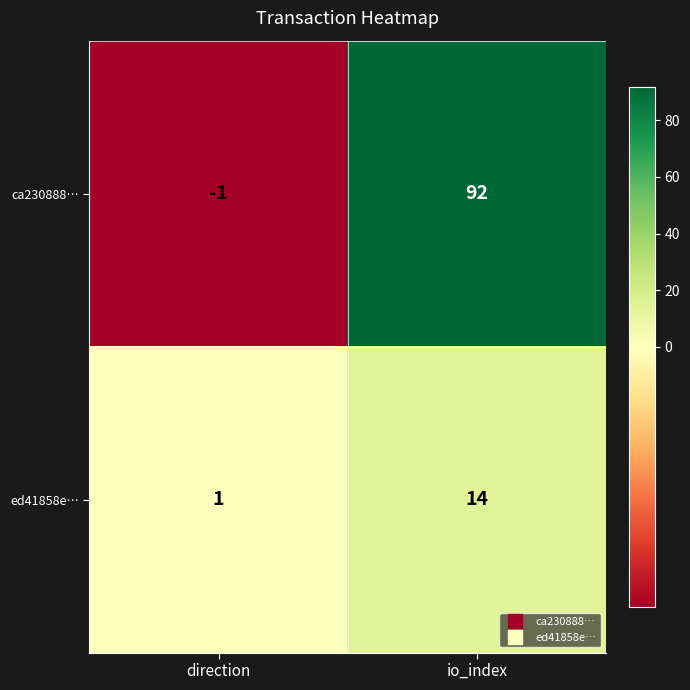

Read the ed41858e… value at io_index, to the nearest 5.

15